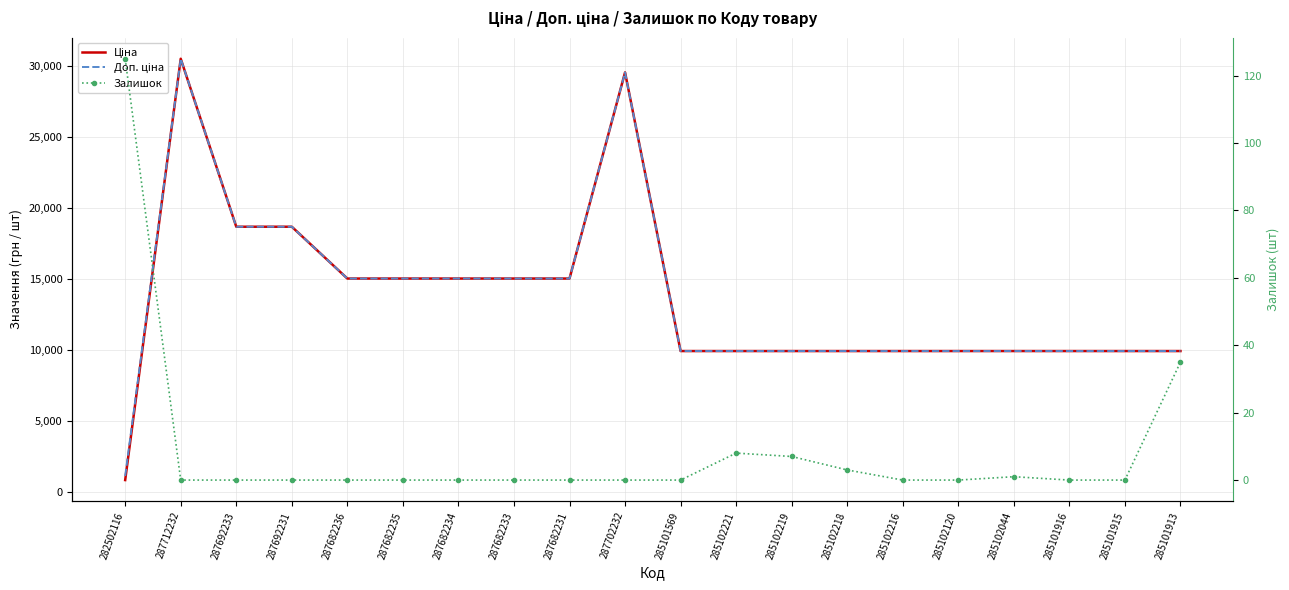

Where is the first local maximum for Доп. ціна?

287712232